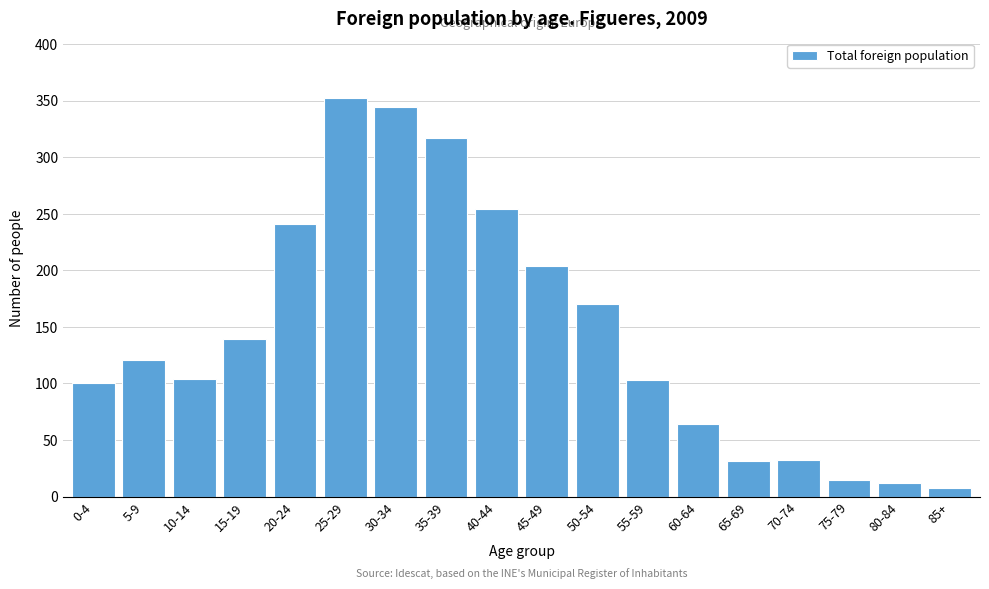

True or false: the data shows 110 at 35-39.

False